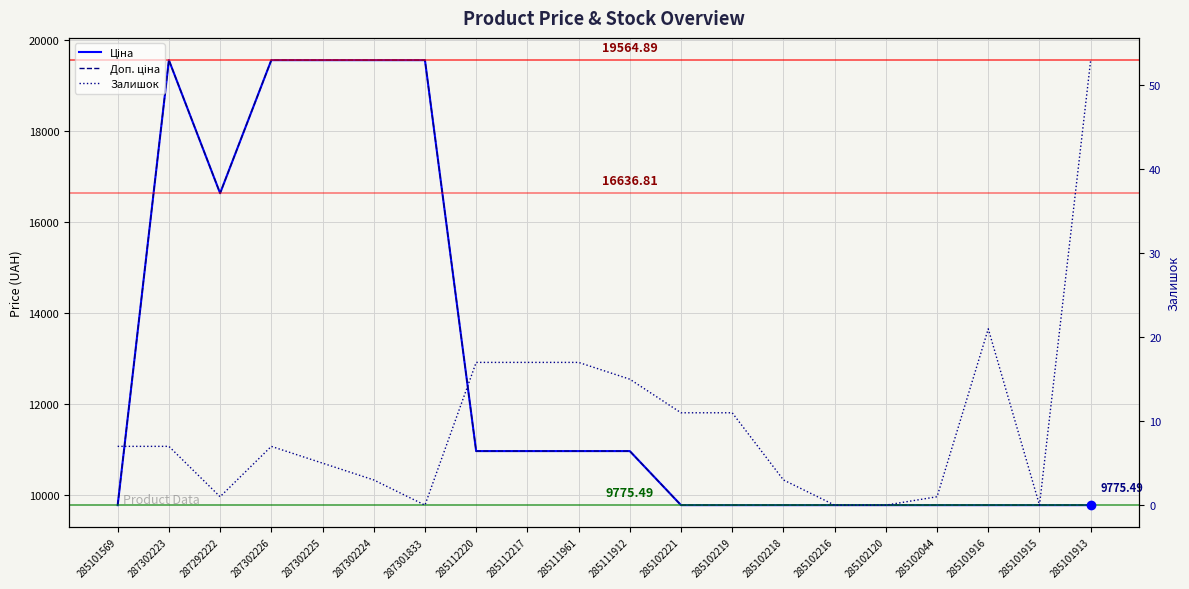

In Залишок, how many points are higher than both neighbors (excluding endpoints)?

2